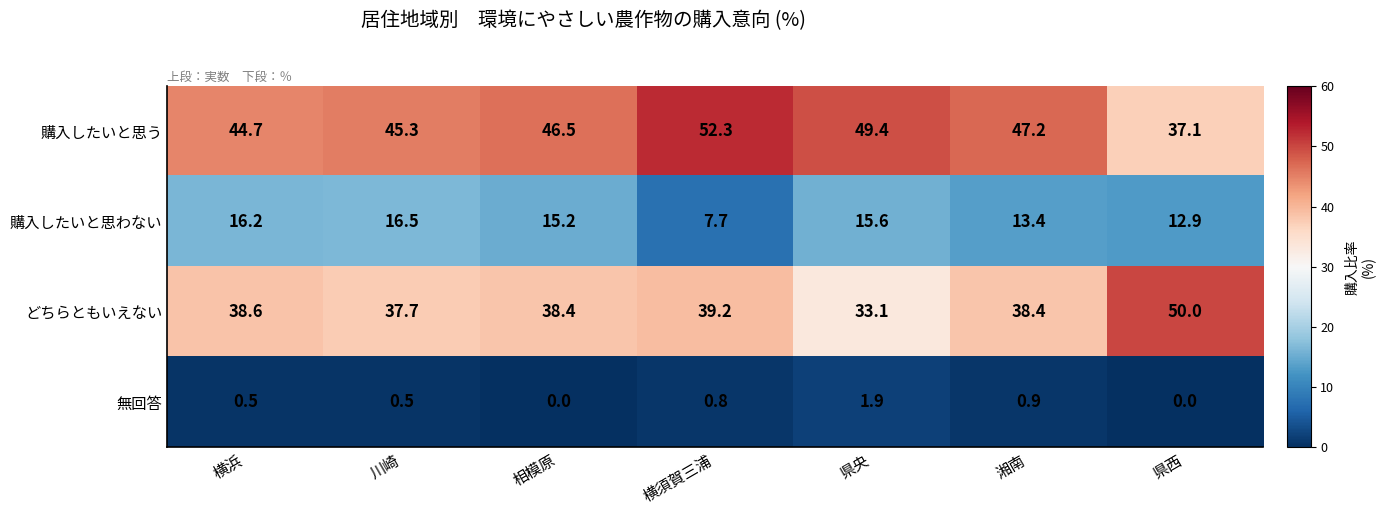

Rank the series by their maximum value, from lowest to highest.

無回答, 購入したいと思わない, どちらともいえない, 購入したいと思う